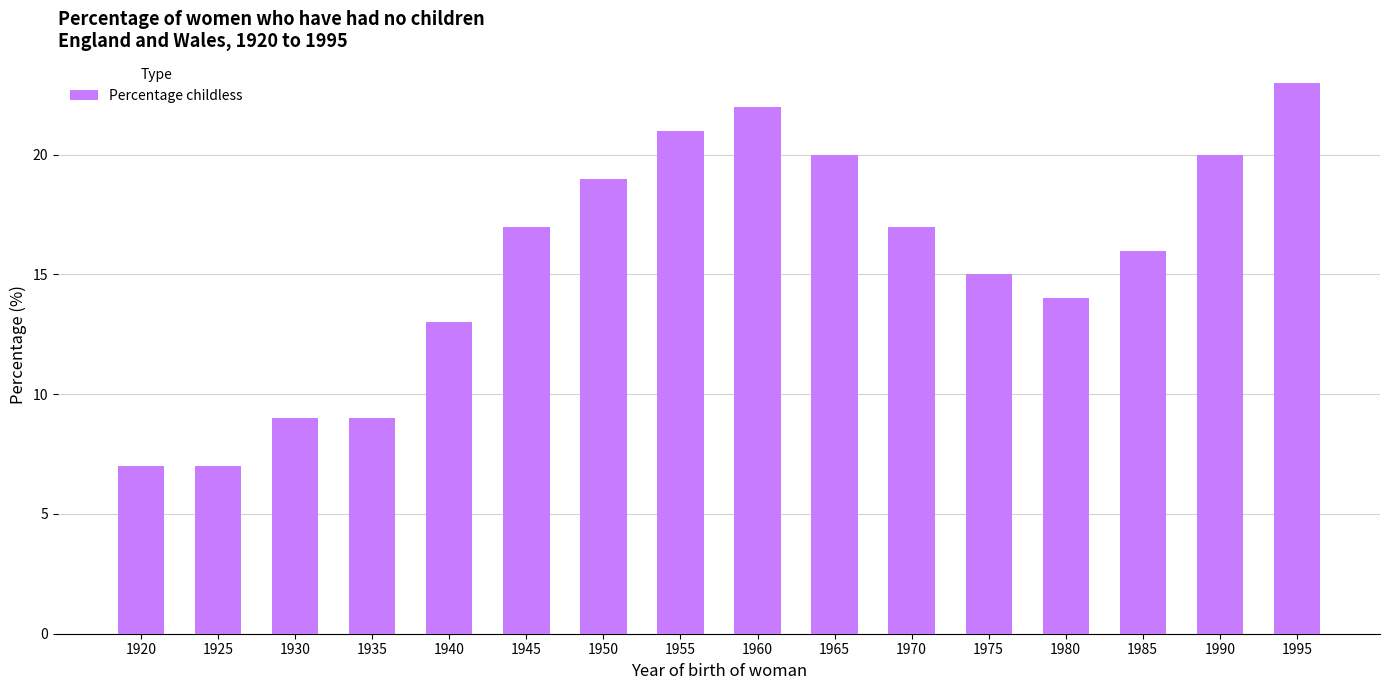

What is the change in value from 1955 to 1990?

-1